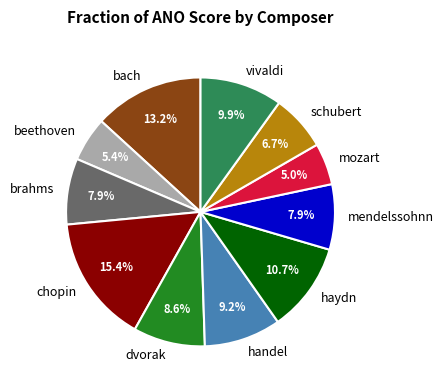

Which has a higher value, bach or brahms?

bach